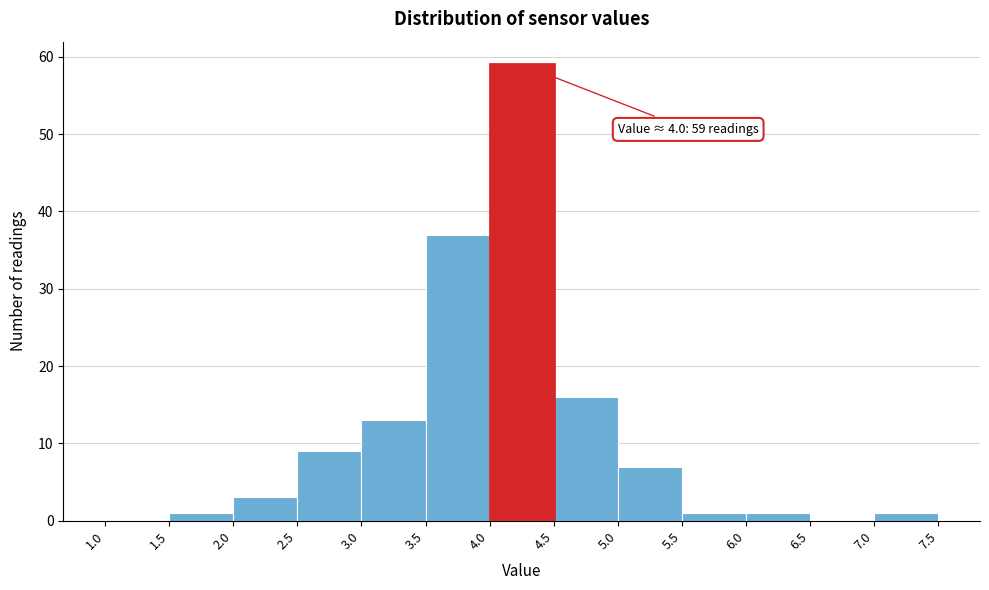

Over which range of the x-axis is the bar tallest?

4.0 to 4.5